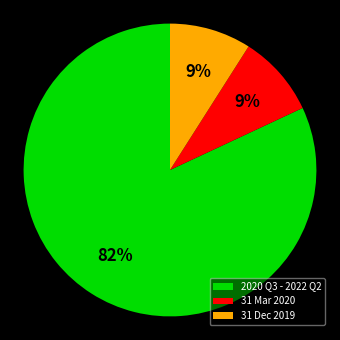

Which category has the biggest portion of the pie?

2020 Q3 - 2022 Q2